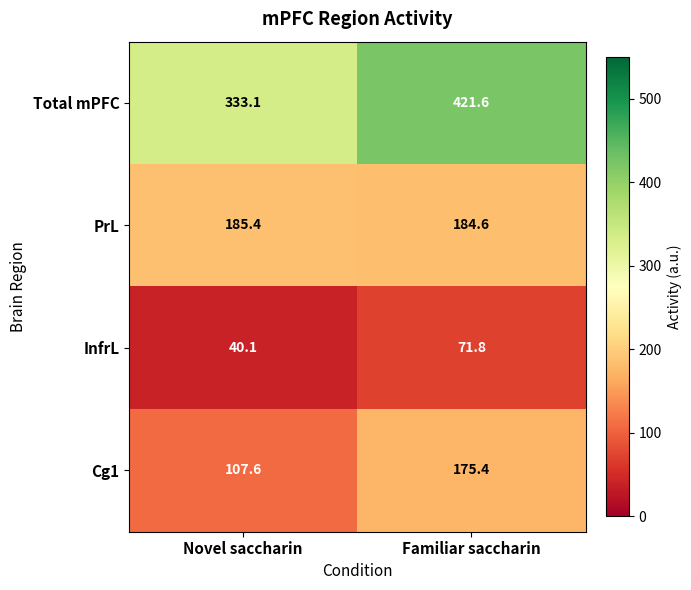

What is the total value across all series at Familiar saccharin?

853.4